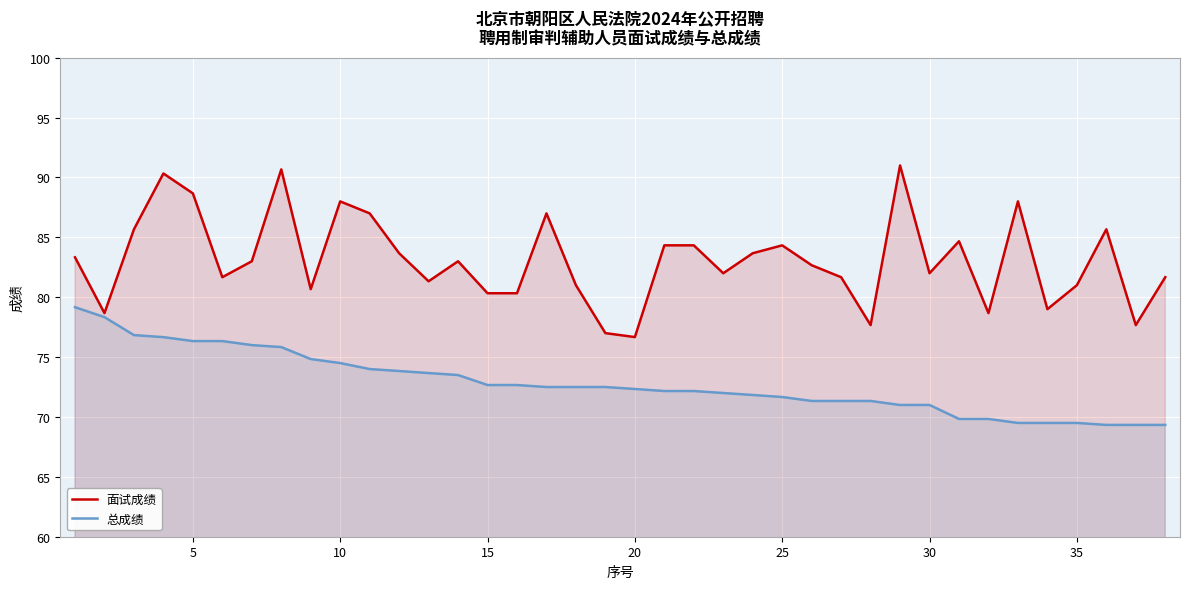

What are all the series names shown in the legend?

面试成绩, 总成绩